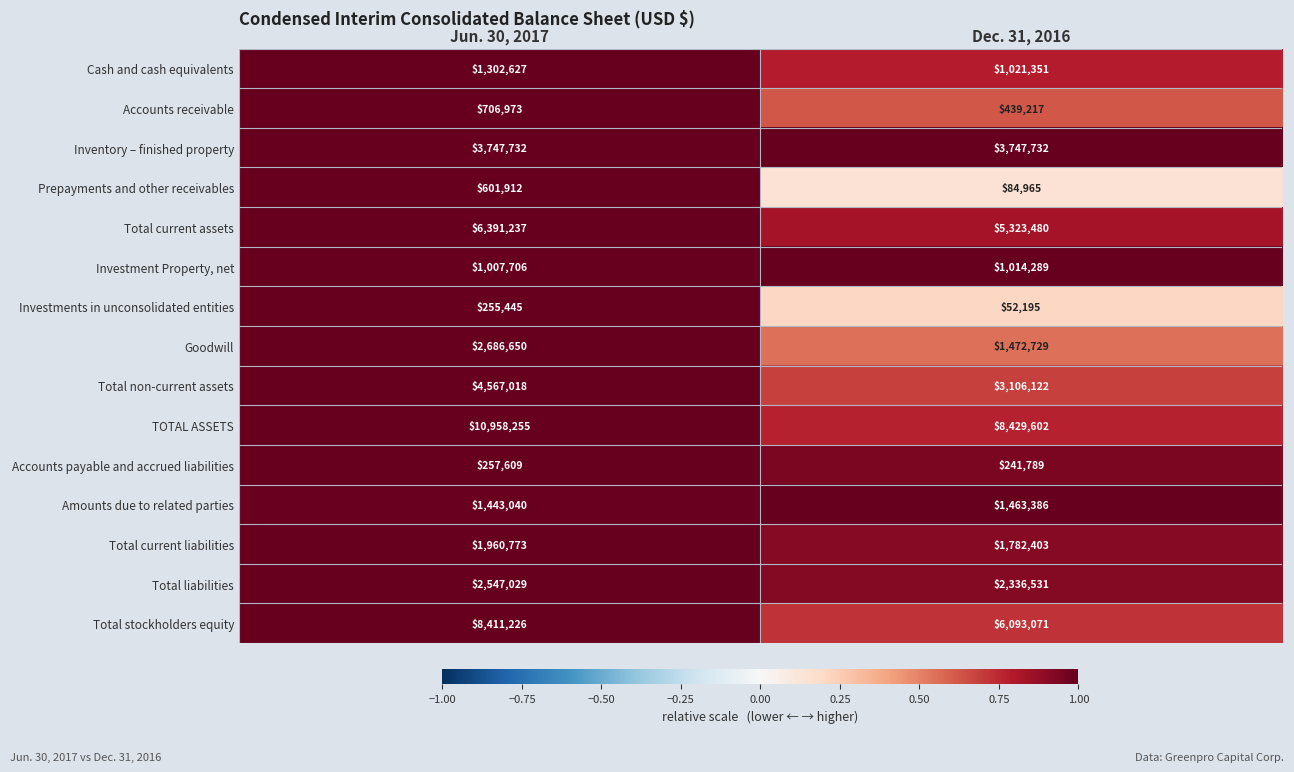

What is the maximum value shown in the chart?

10958255